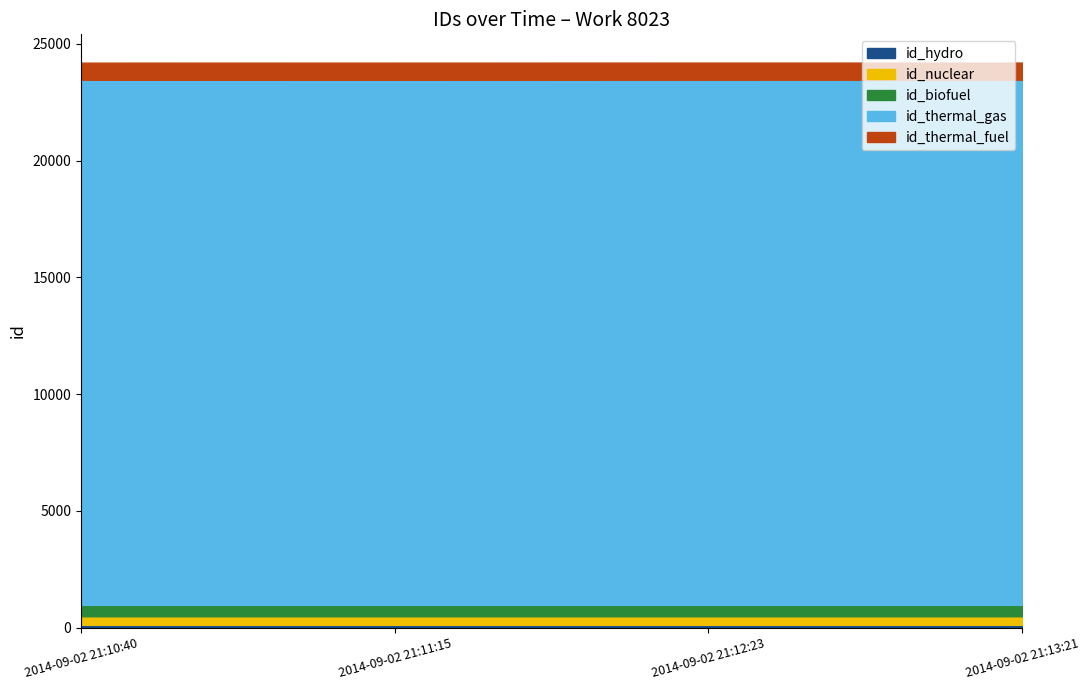

What is the minimum value shown in the chart?

24445